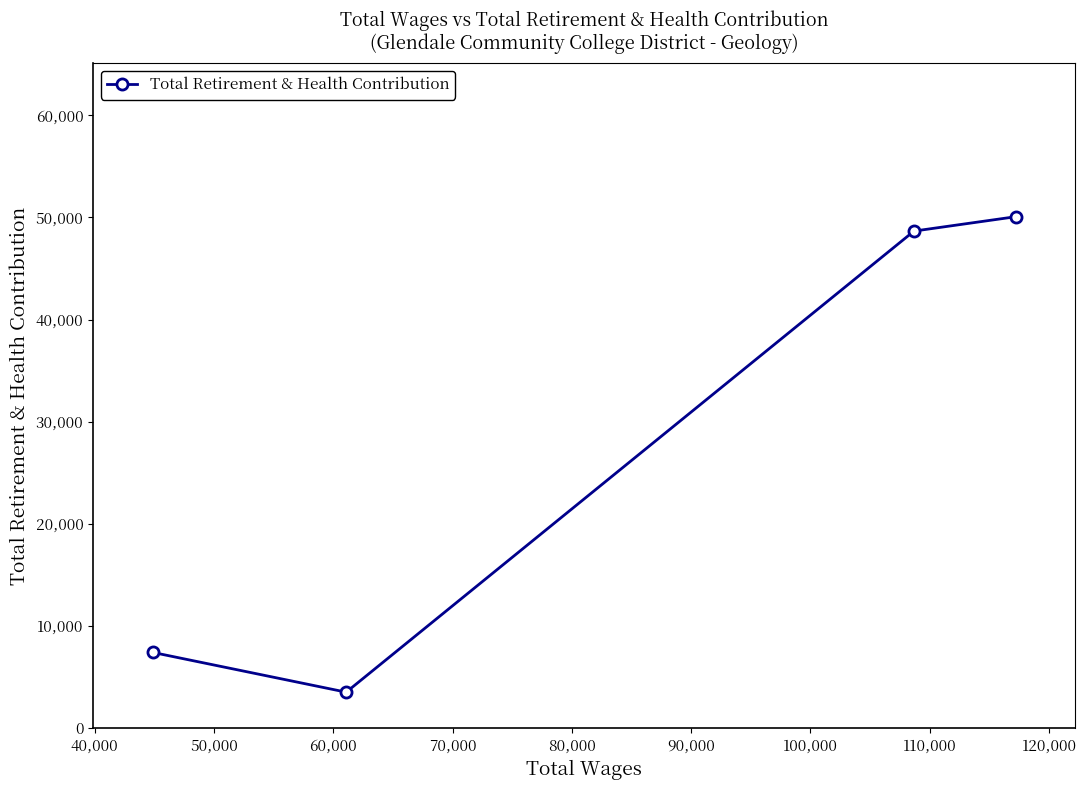

What is the value of the 4th point from the left?

50072